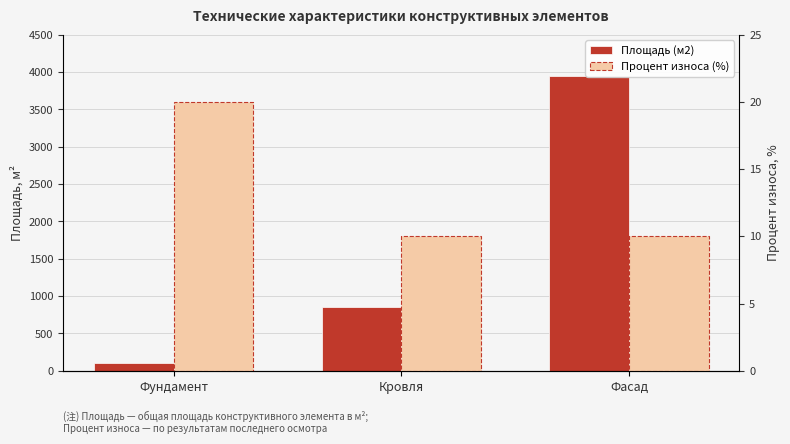

What position from the left is Фундамент?

1